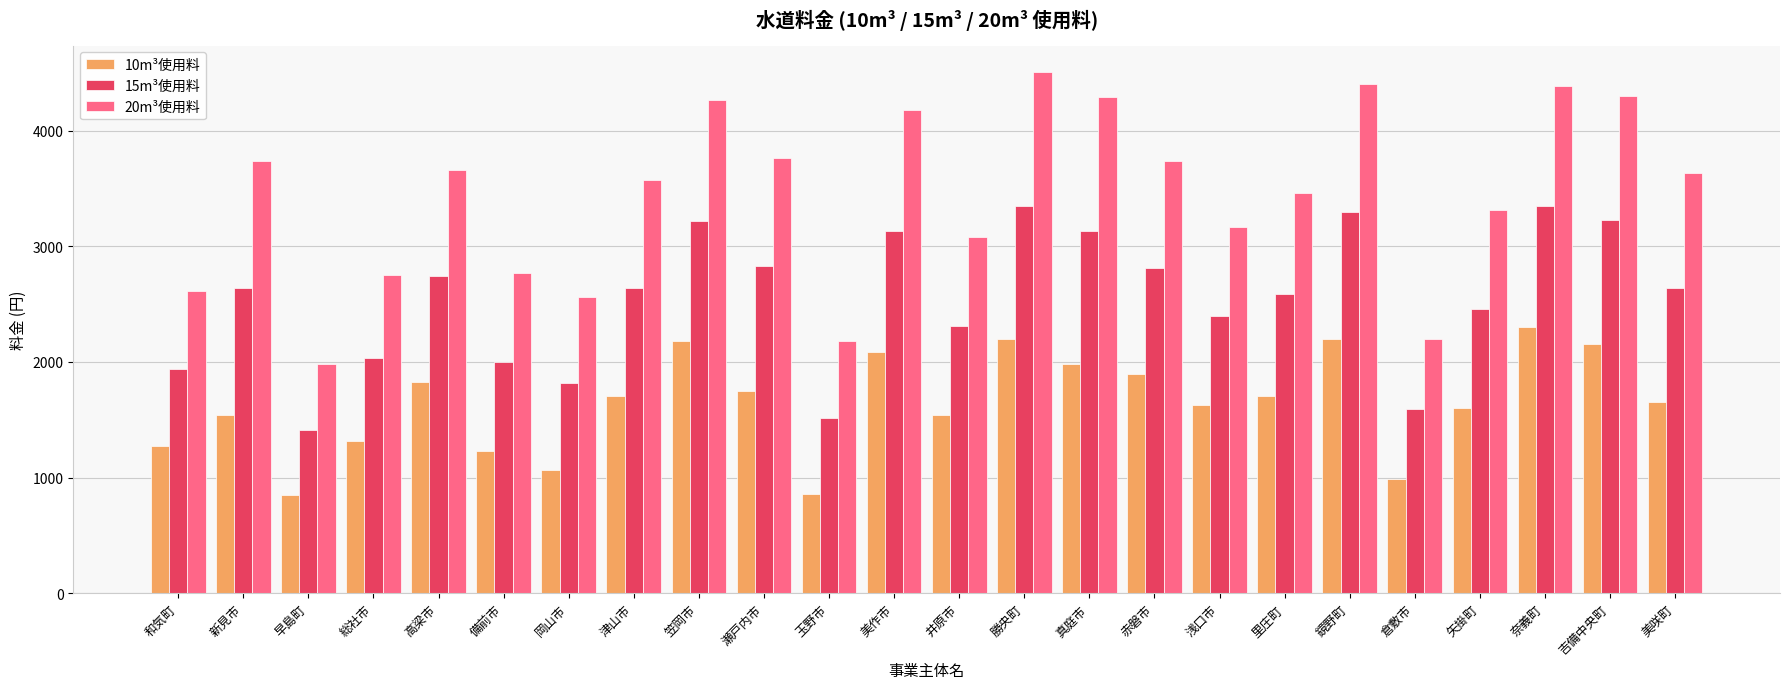

What is the difference between the second highest and second lowest values in the 10m³使用料 series?

1342